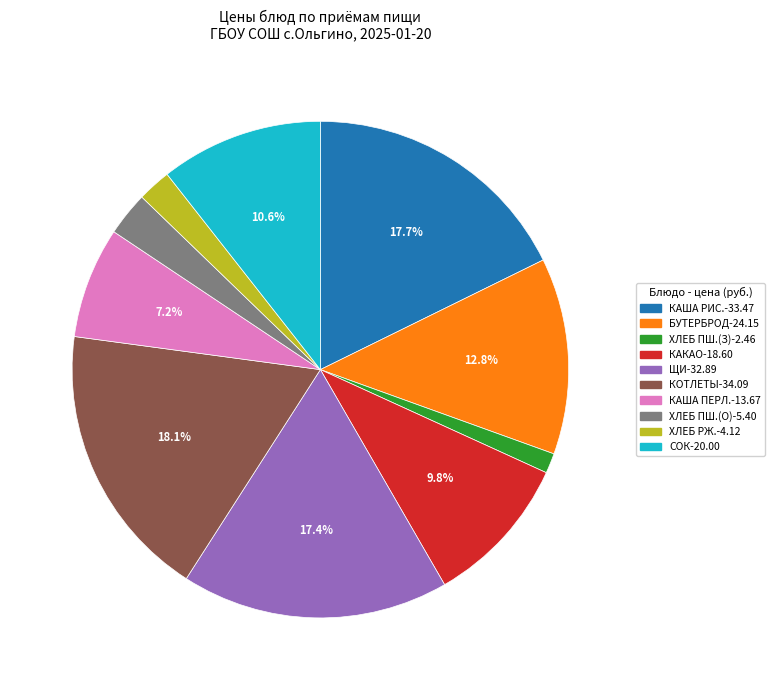

To the nearest percent, what is the difference between the largest and smallest slice percentages?

17%